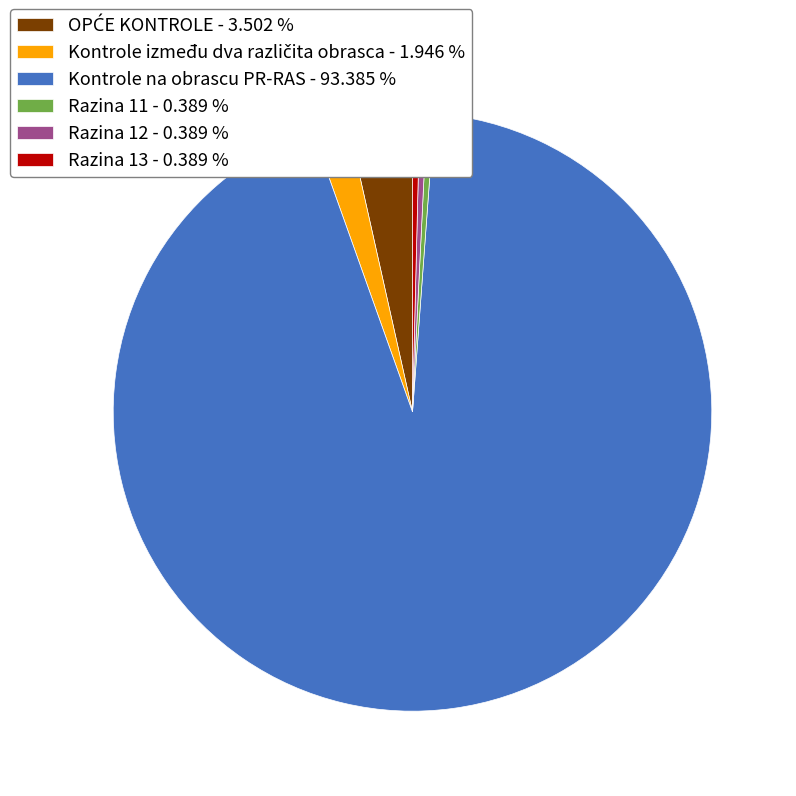

How many slices are in this pie chart?

6